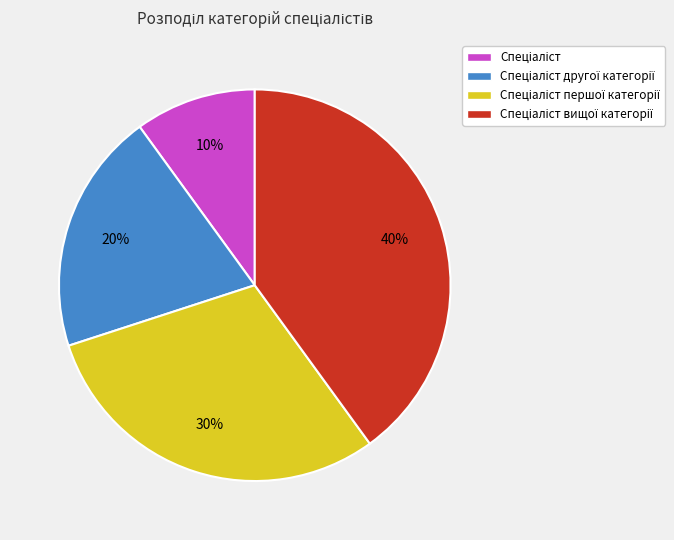

How many segments does this pie chart have?

4